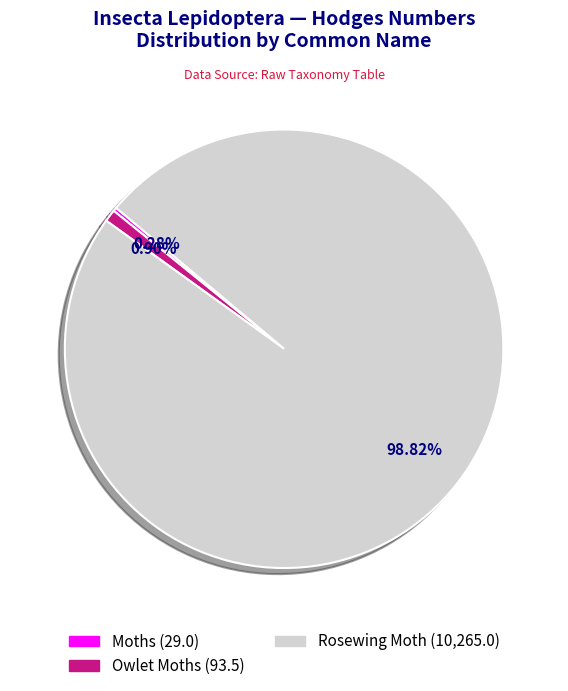

What is the smallest slice in the pie chart?

Moths